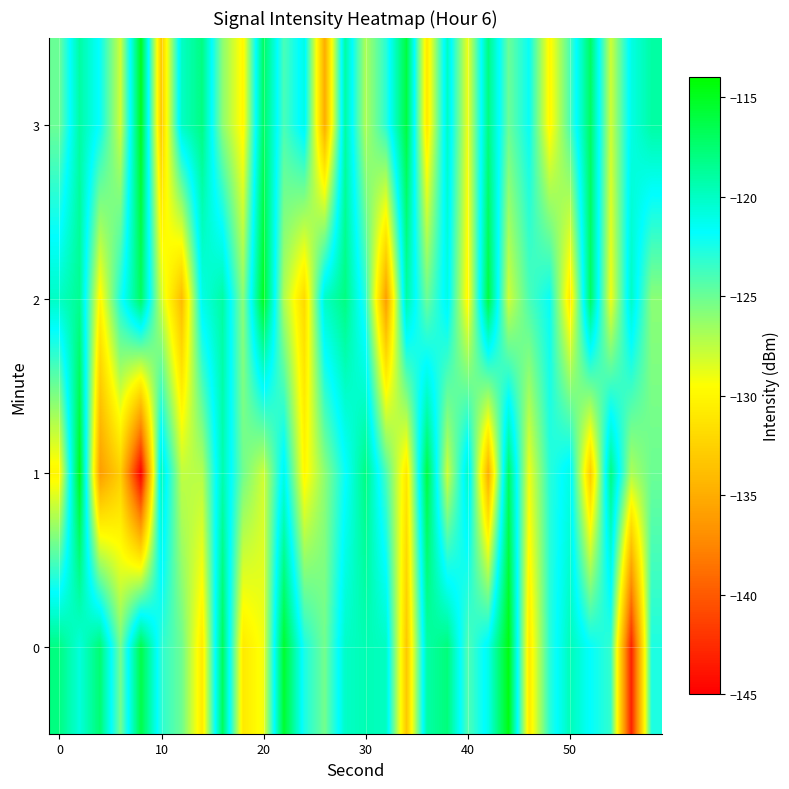

What is the highest value of the 1 series?

-114.9